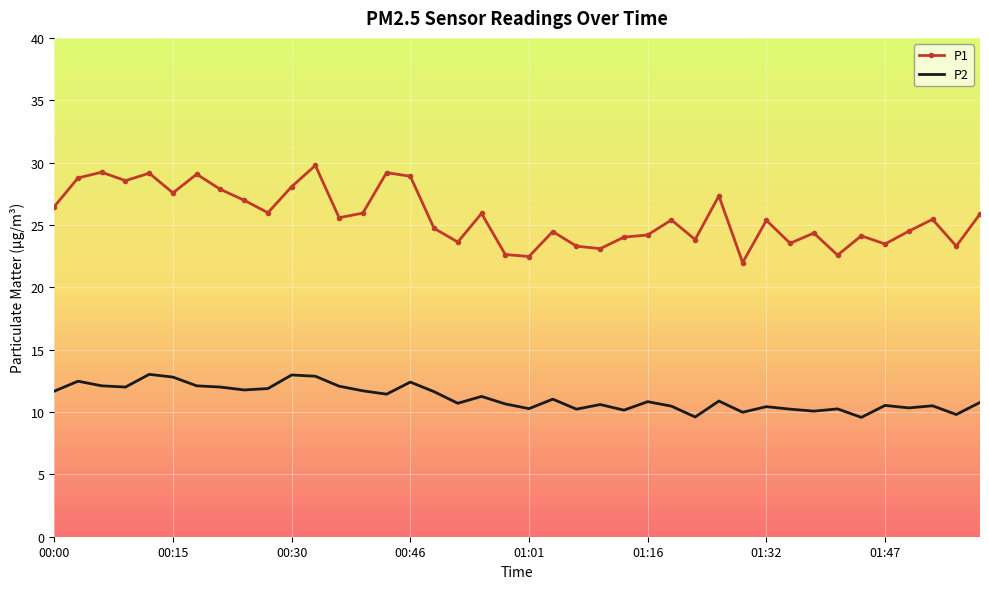

Which series has the largest total across all categories?

P1